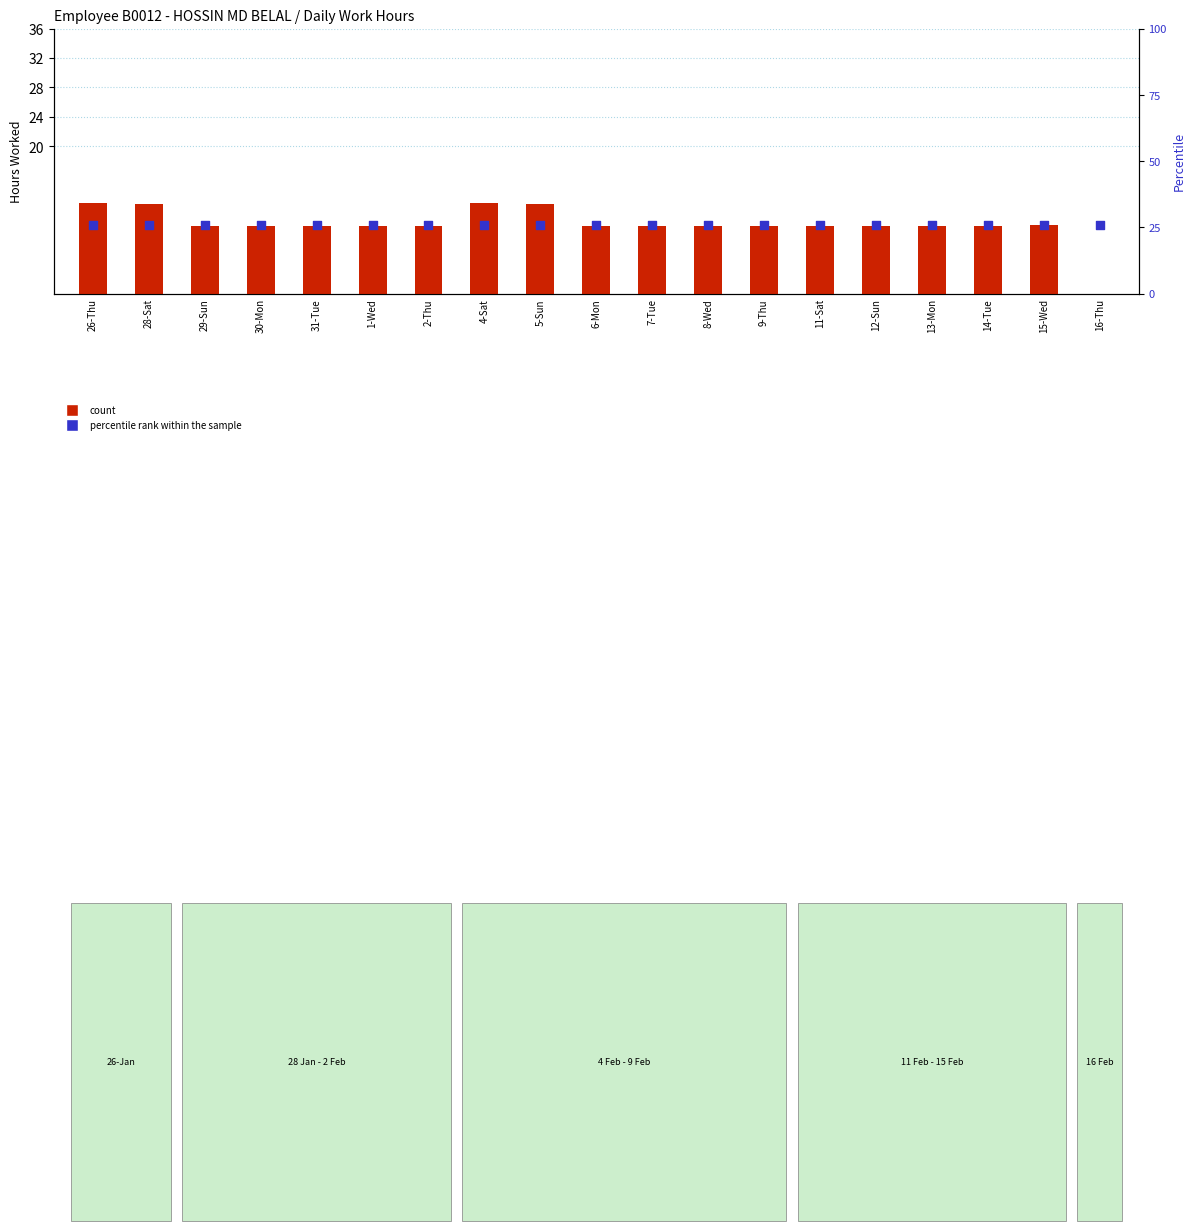

What is the total value across all series at 16-Thu?

26.0